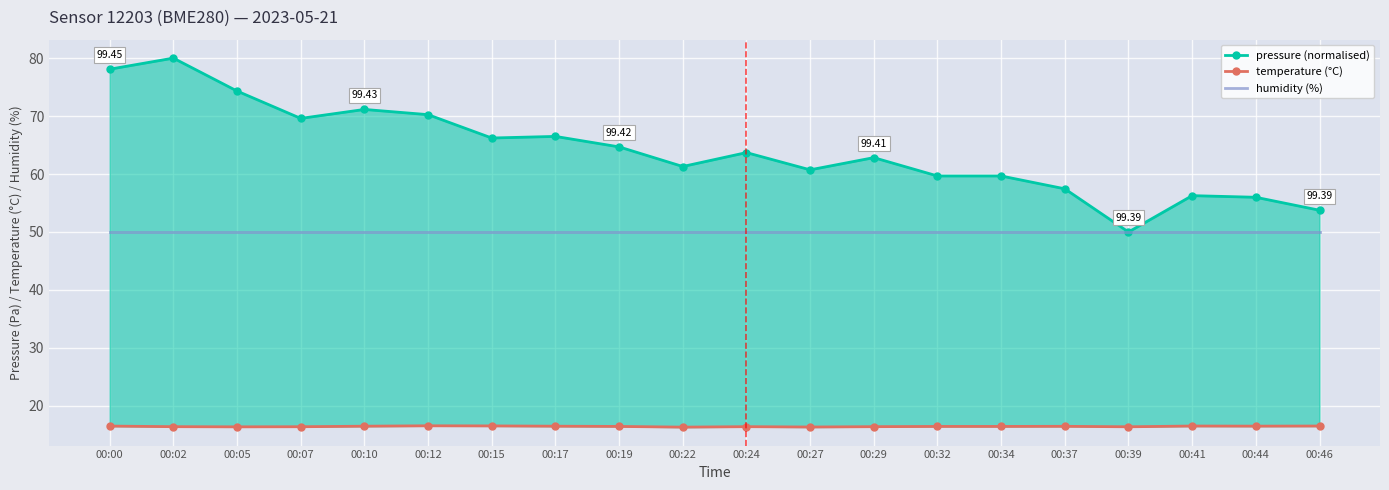

The temperature (°C) series shows 21.7 at 00:19. True or false?

False